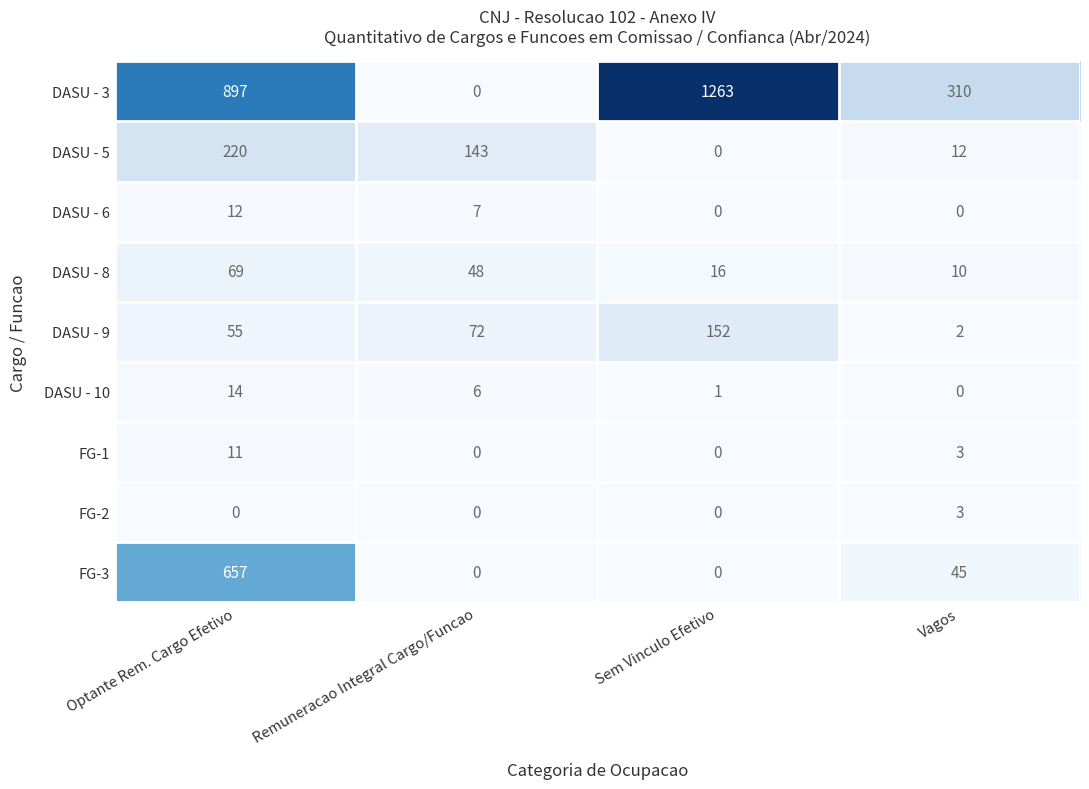

Read the DASU - 3 value at Vagos, to the nearest 100.

300